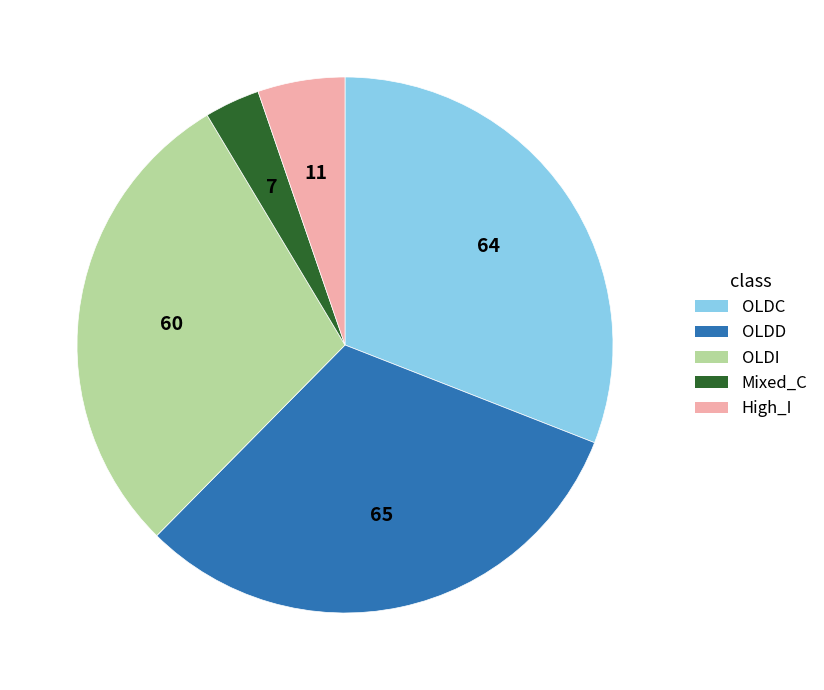

Does any single category account for the majority?

No